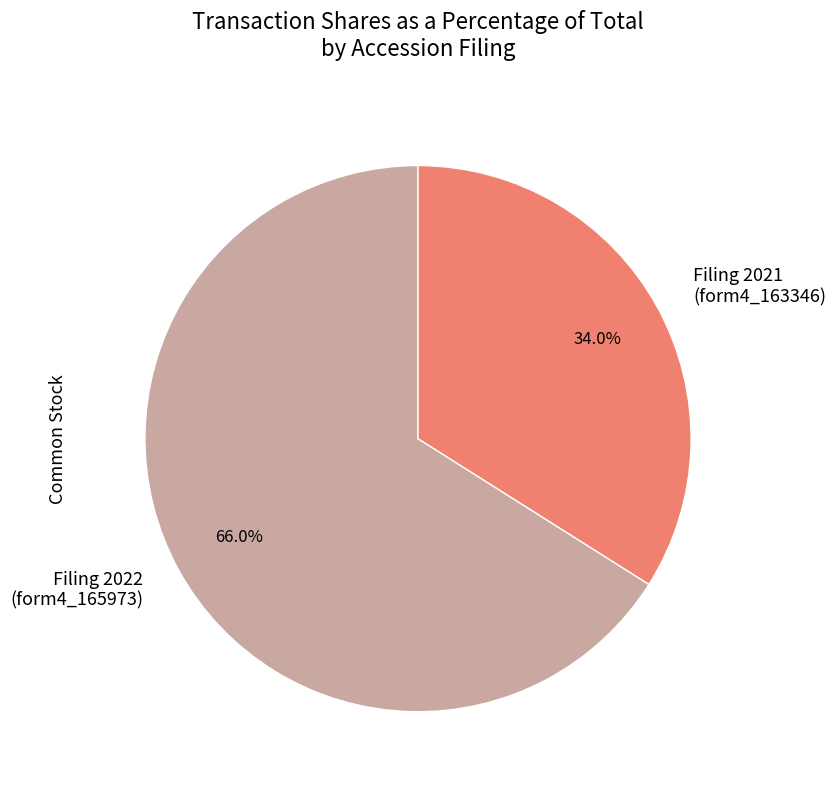

Which slice is the largest?

Filing 2022 (form4_165973)